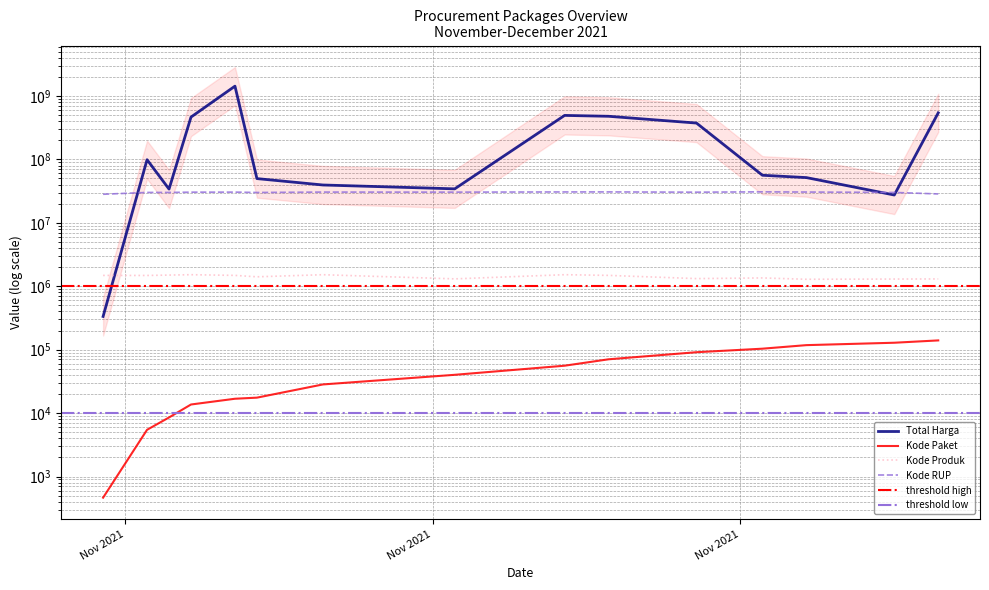

What is the label of the 11th point from the right?

2021-11-07